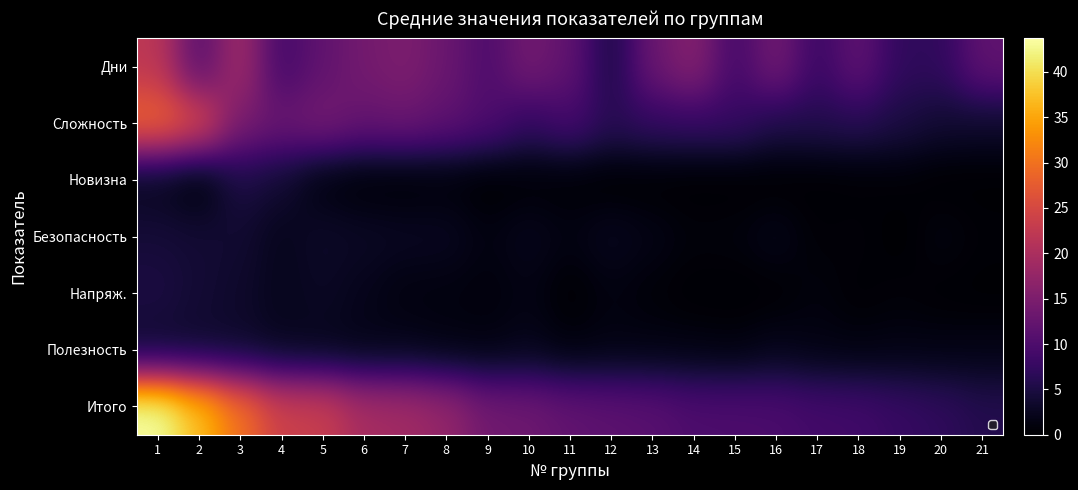

How many distinct data groups are displayed?

7